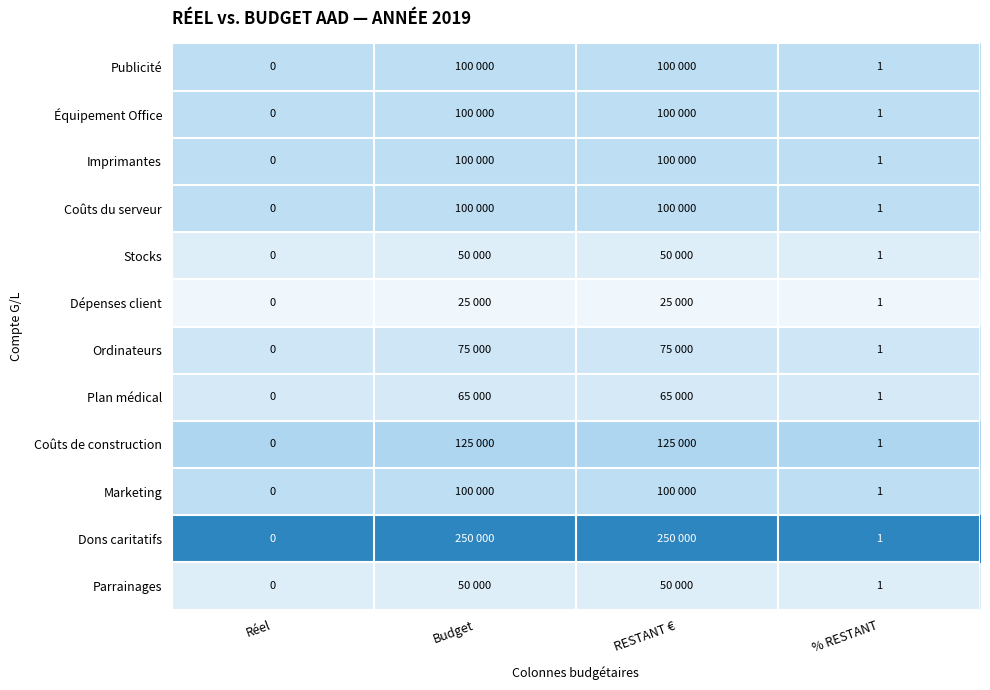

Rank the series at % RESTANT from highest to lowest value.

Dons caritatifs, Coûts de construction, Publicité, Équipement Office, Imprimantes, Coûts du serveur, Marketing, Ordinateurs, Plan médical, Stocks, Parrainages, Dépenses client